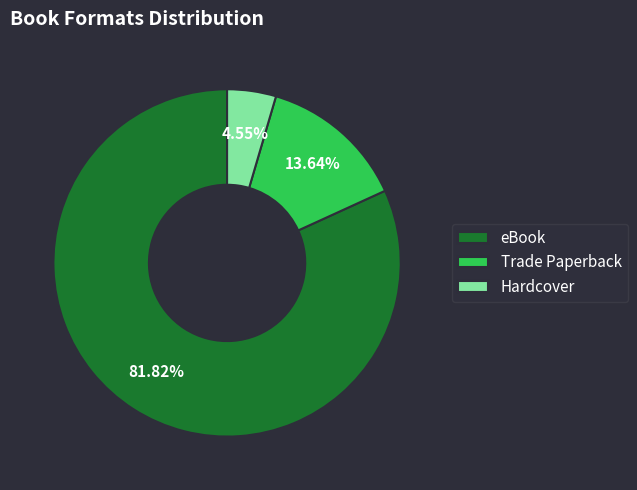

Which has a higher value, Trade Paperback or eBook?

eBook